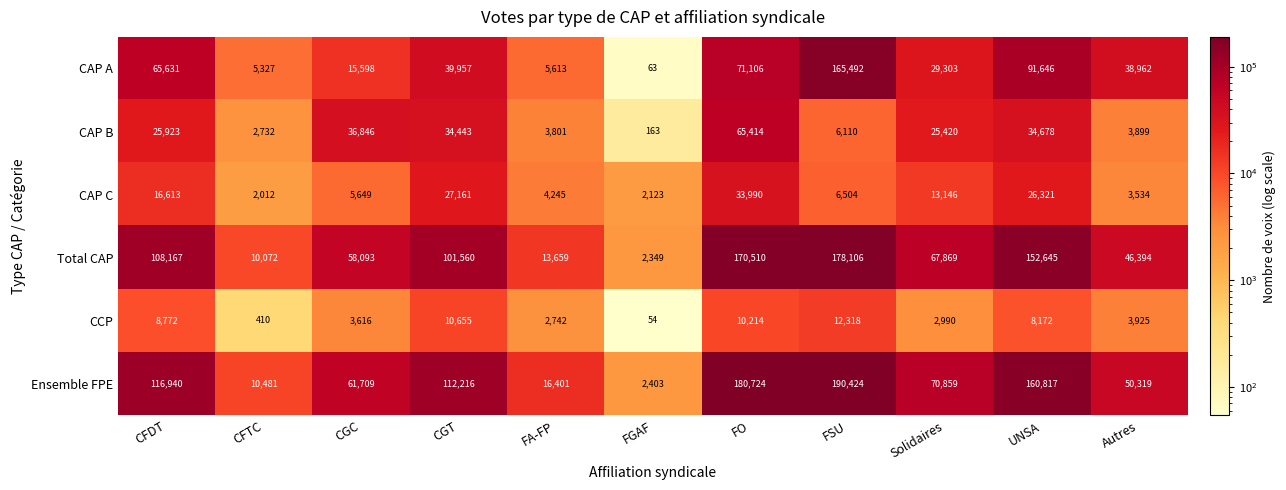

Rank the series by their maximum value, from highest to lowest.

Ensemble FPE, Total CAP, CAP A, CAP B, CAP C, CCP